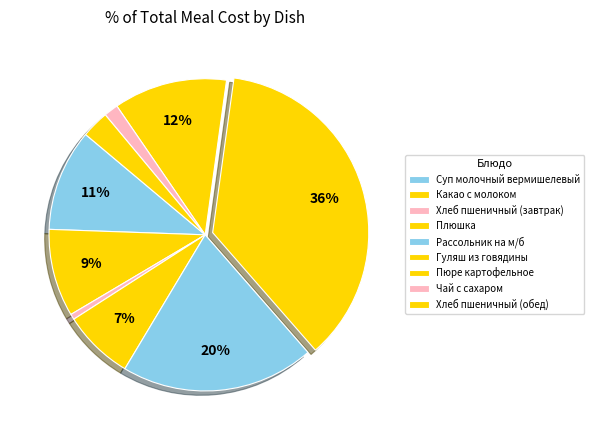

What is the largest slice in the pie chart?

Гуляш из говядины